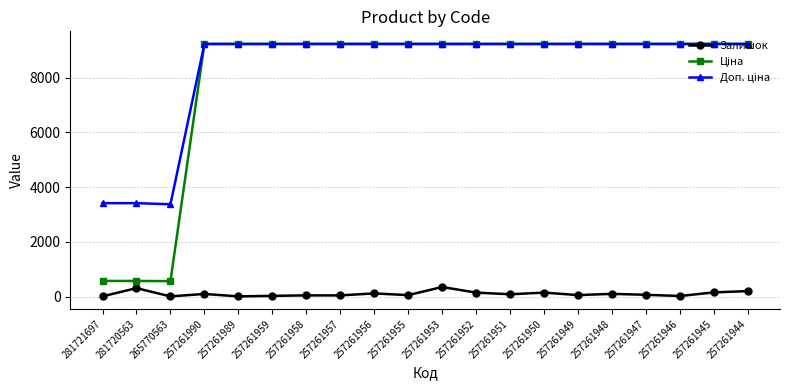

What is the greatest value displayed?

9233.4